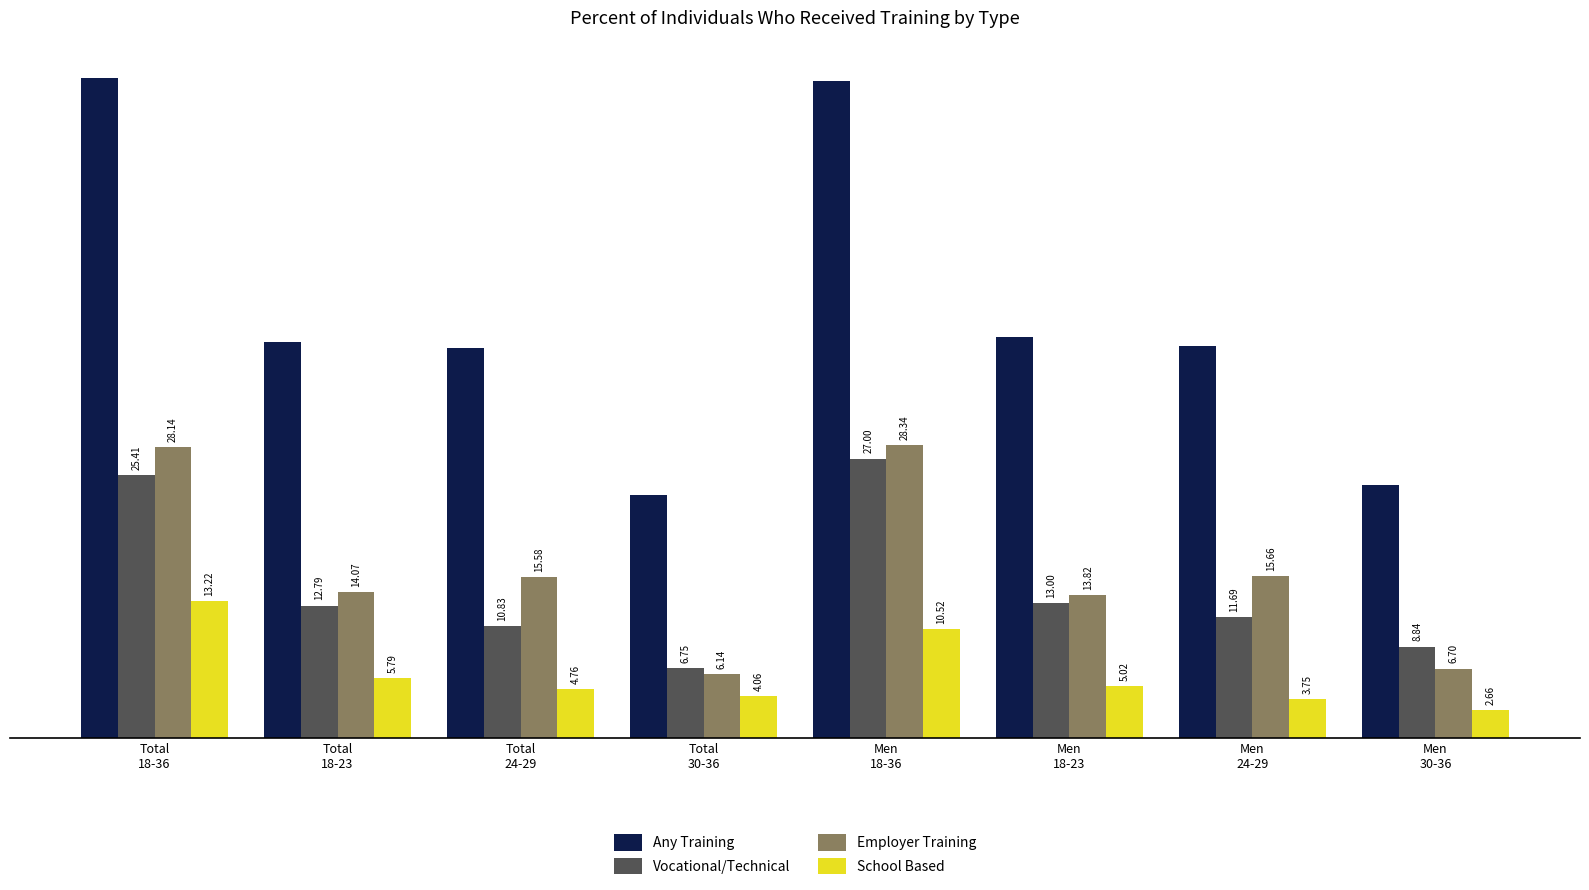

What is the average value of the Any Training series?

41.0